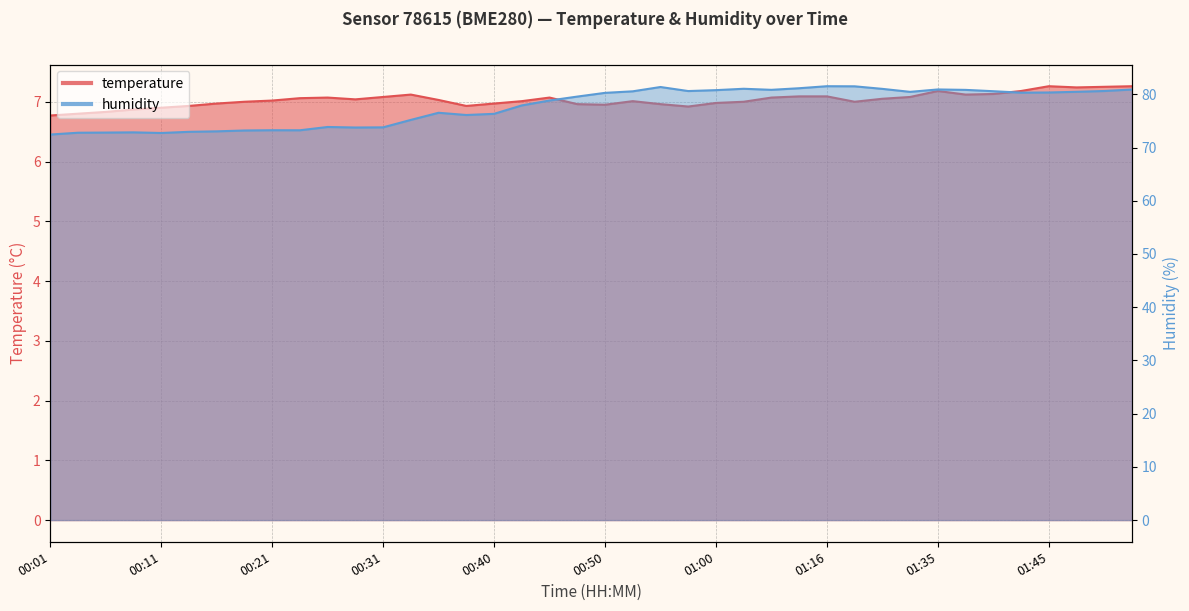

Is it true that humidity equals 72.8 at 00:06?

True